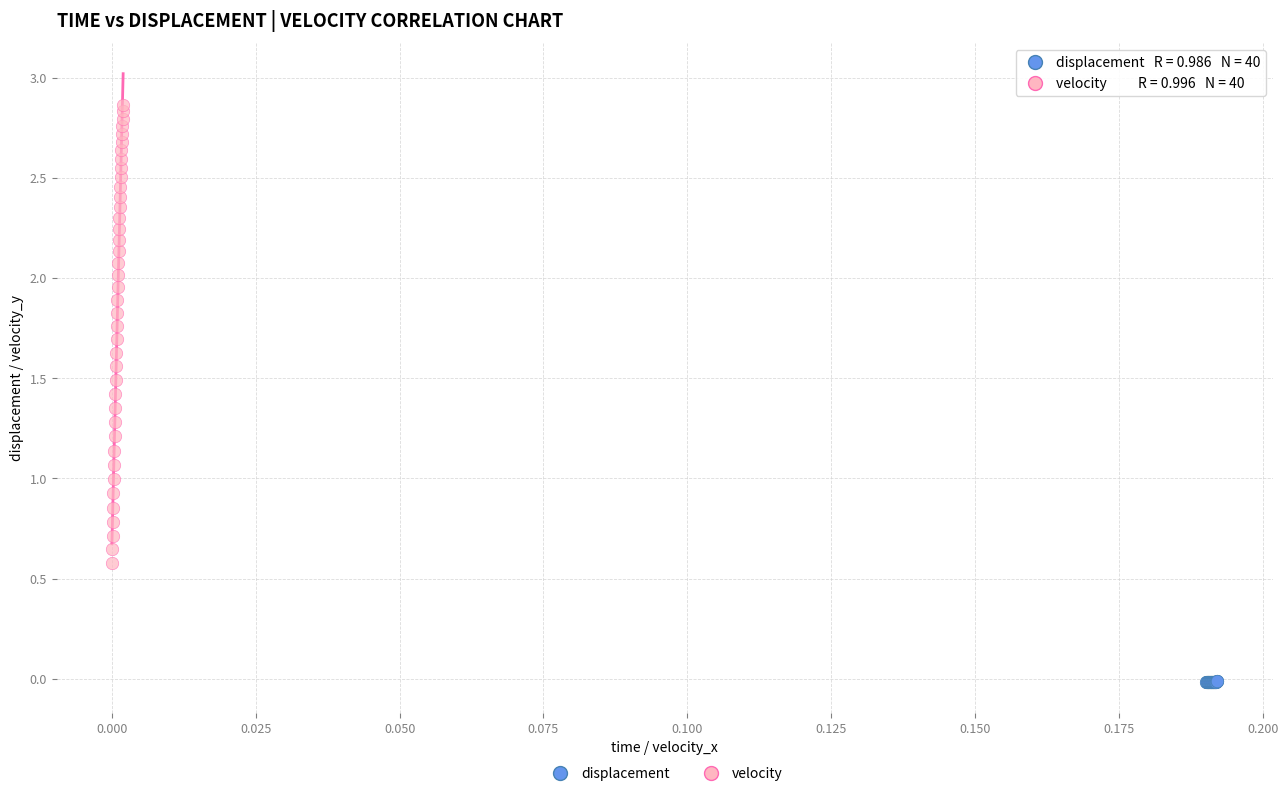

Which series reaches the maximum Y coordinate?

velocity